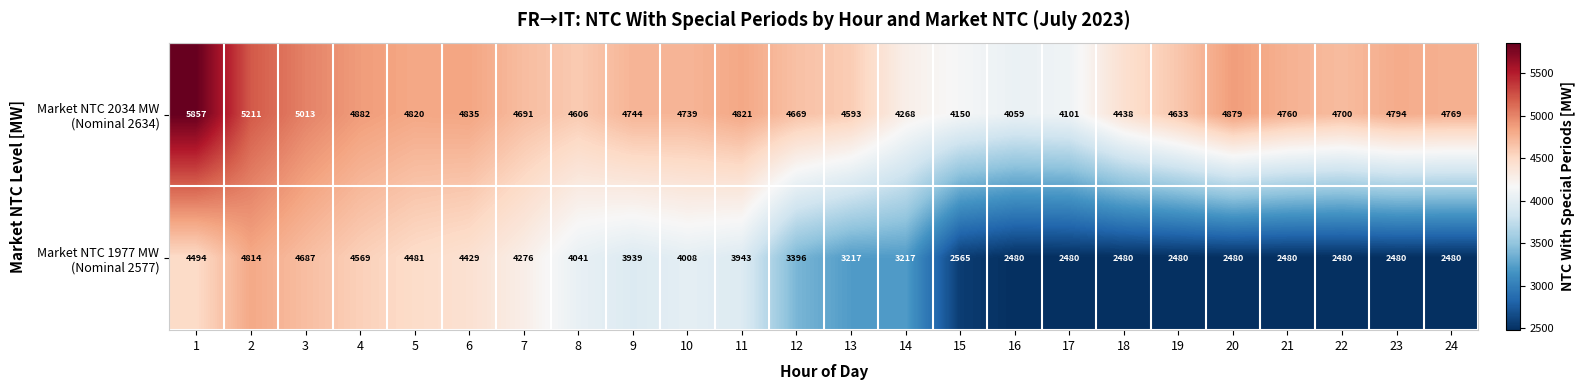

What is the spread (max minus min) of values at 10?

731